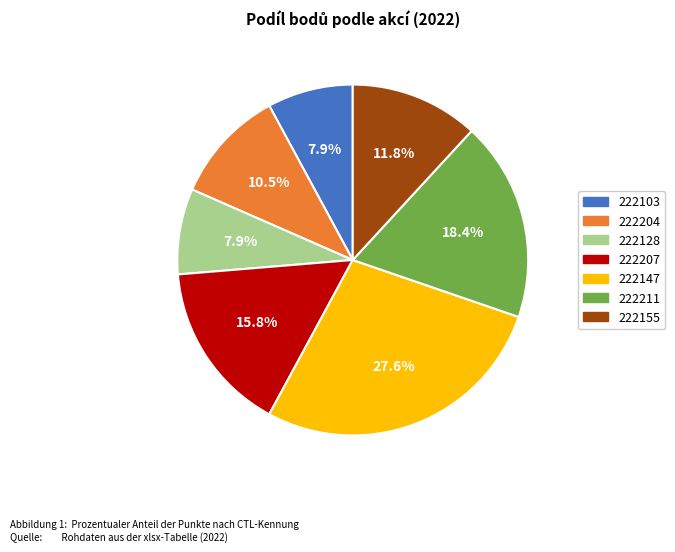

Is there any slice that represents more than half of the pie?

No